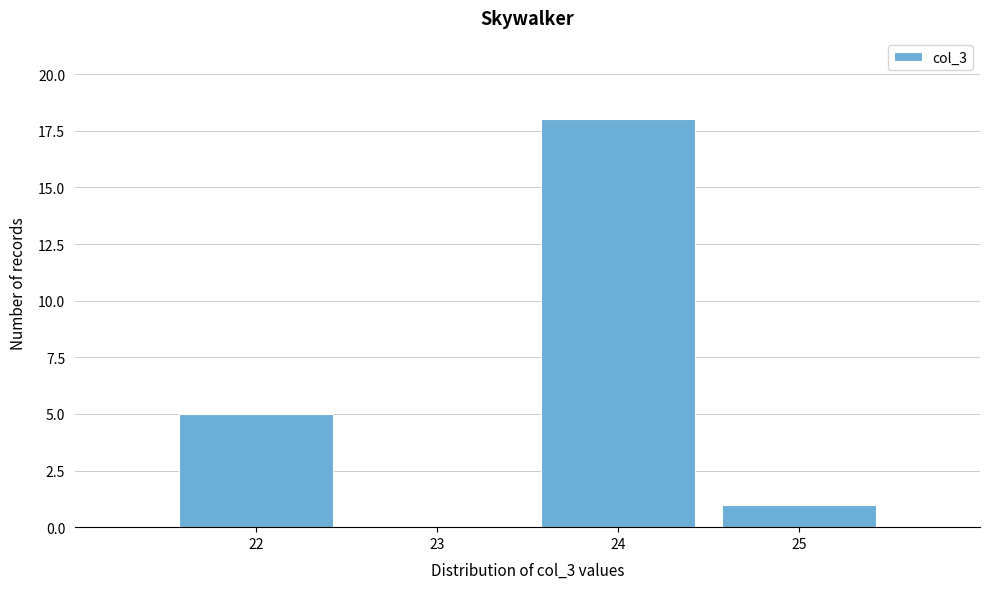

Reading left to right, list every bar in this chart as the range it spans on the x-axis followed by its height. The values are not printed on the chart, so give them approximately, as read against the axis.

21.5 to 22.5: 5
22.5 to 23.5: 0
23.5 to 24.5: 18
24.5 to 25.5: 1